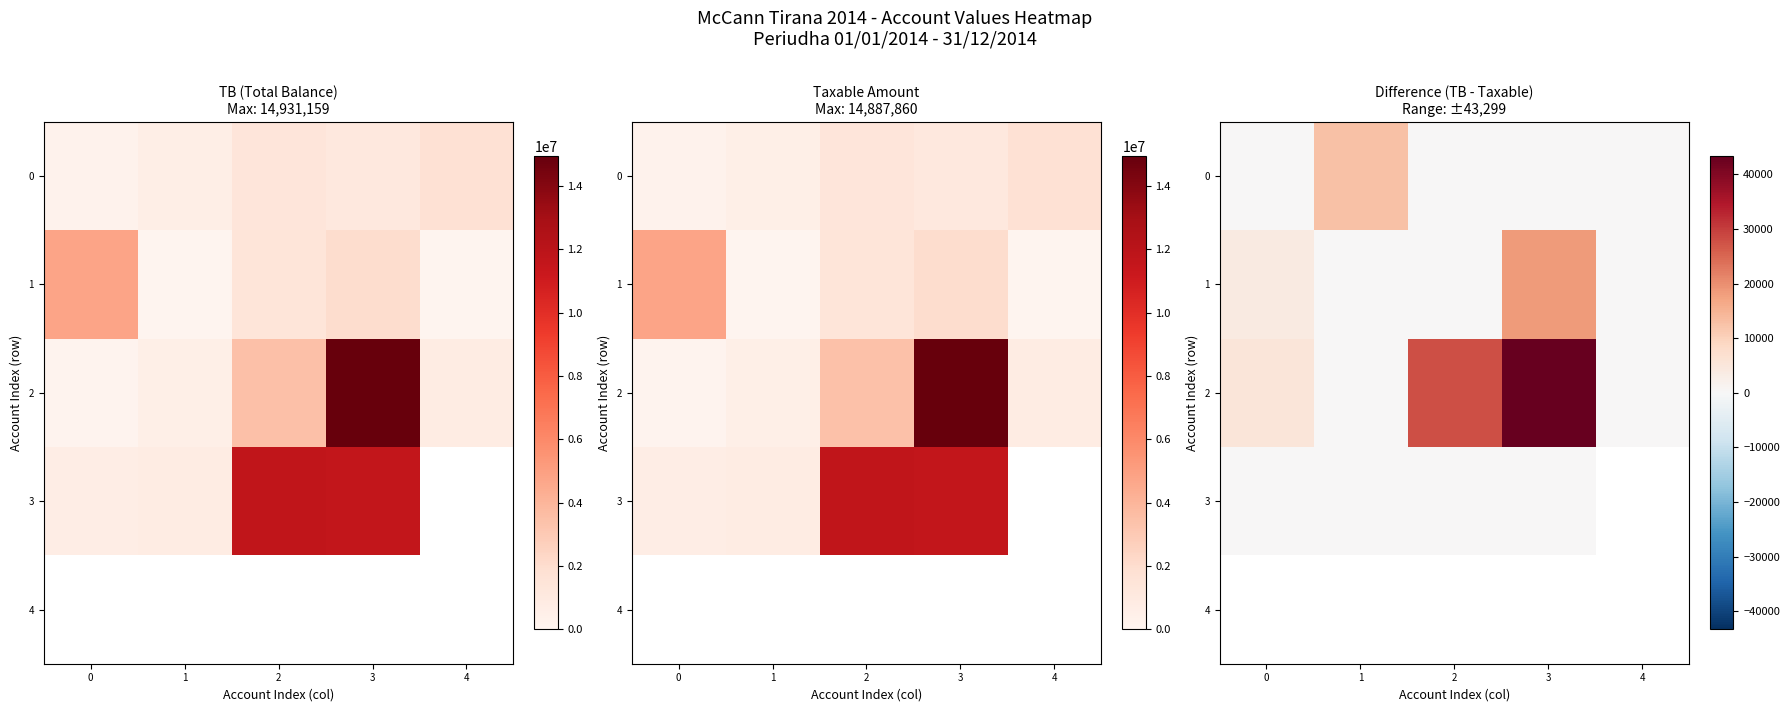

Which series has the largest range (max minus min)?

2